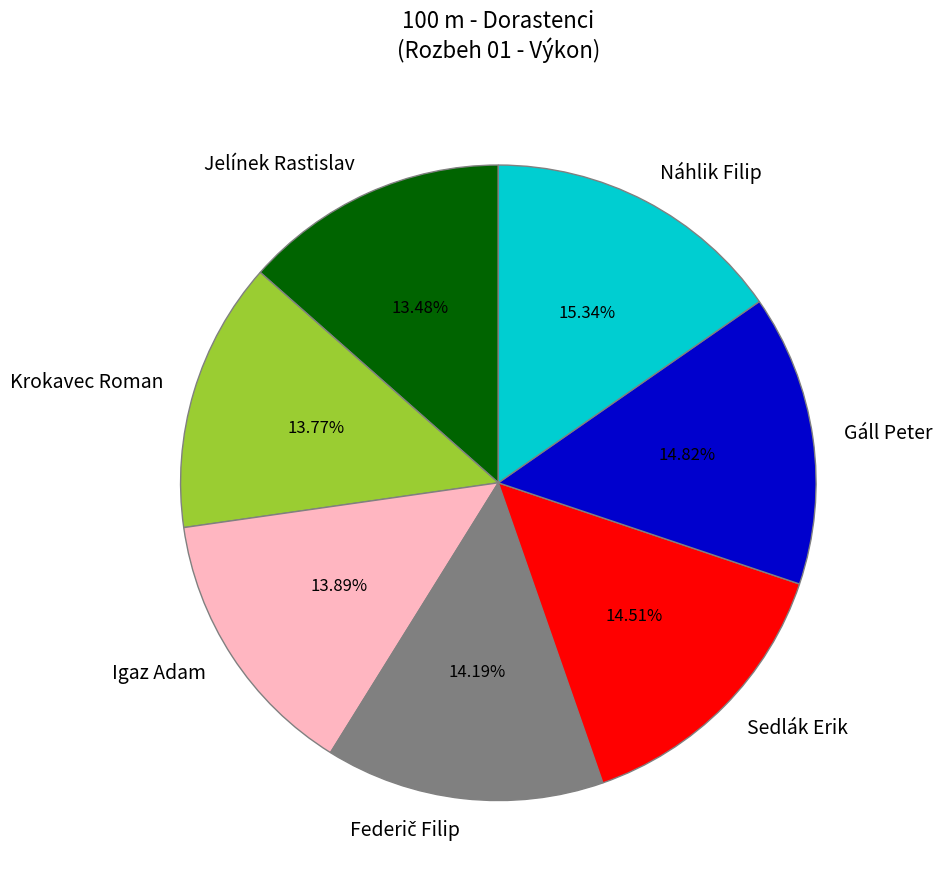

Does Gáll Peter represent more than half of the total?

No